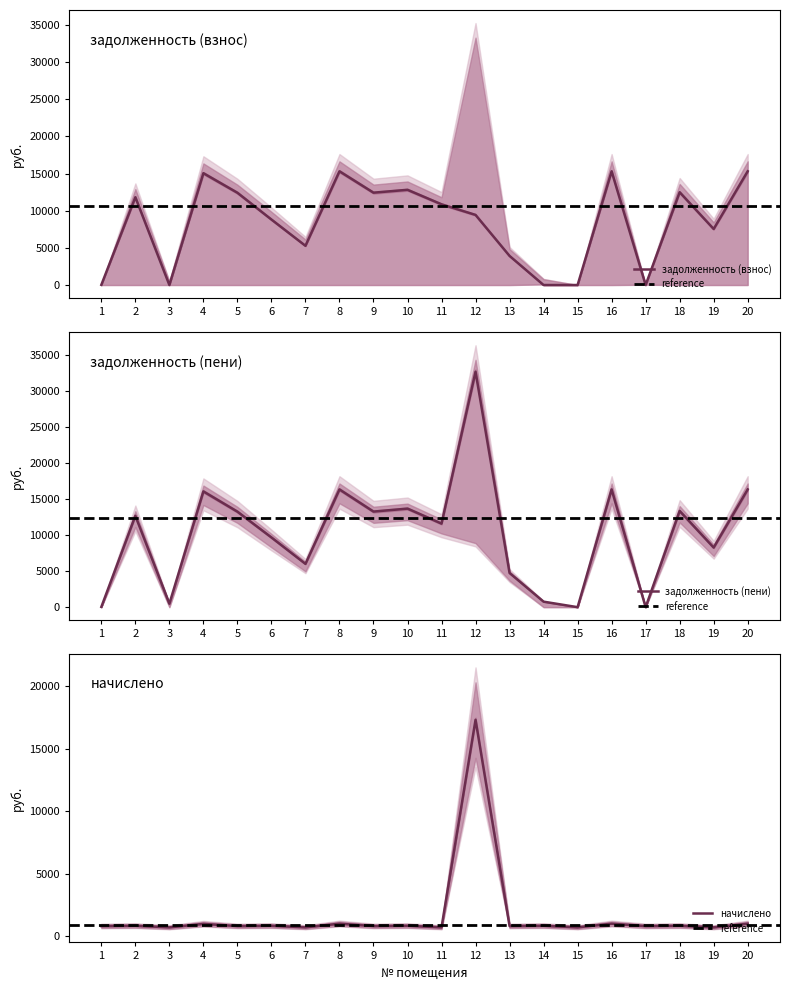

What is the difference between the maximum and second lowest values in the задолженность (пени) series?

32638.1